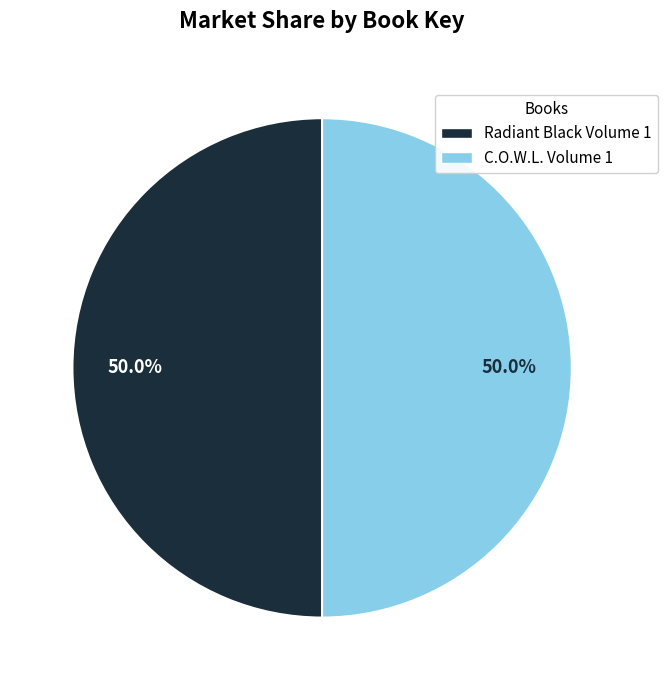

Combined, what portion of the pie is C.O.W.L. Volume 1 and Radiant Black Volume 1?

100.0%